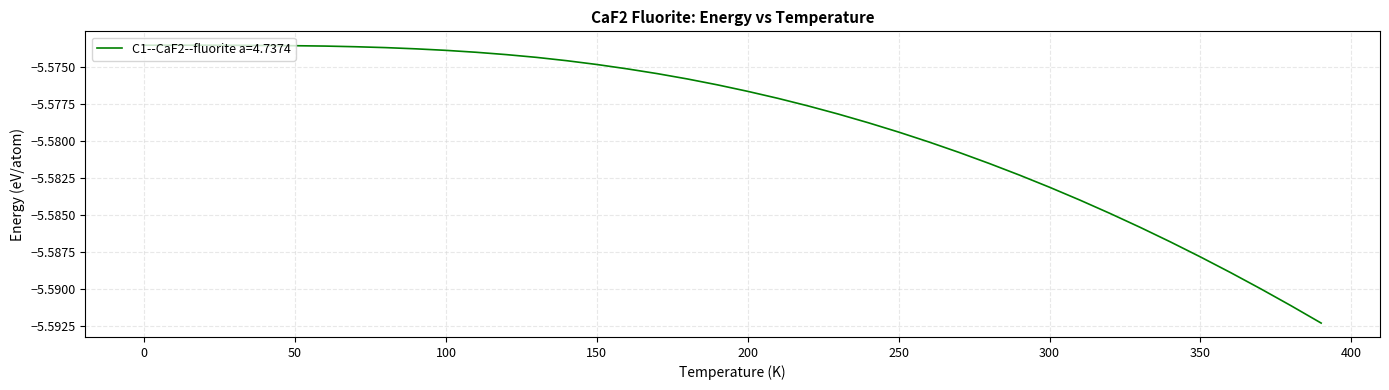

What is the average value?

-5.6